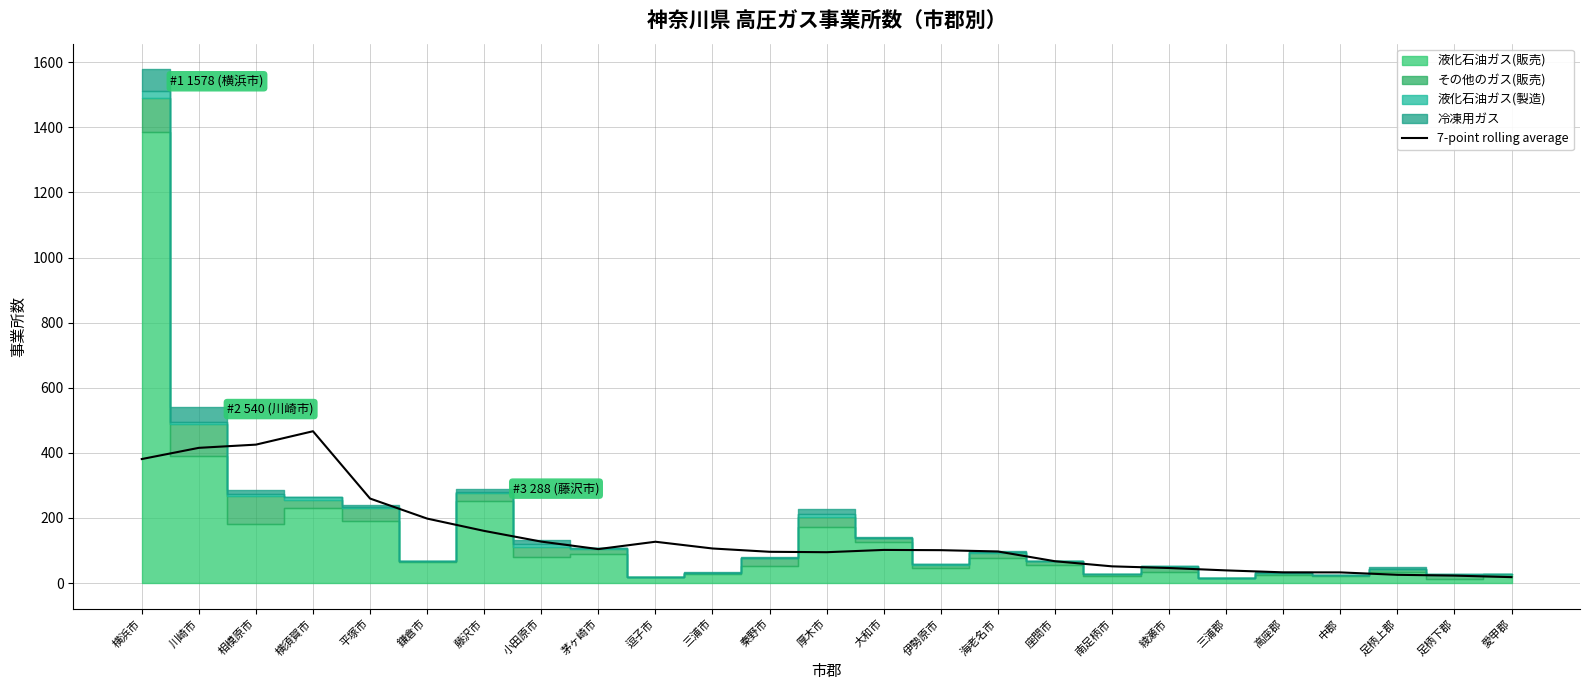

Reading left to right, list all the values displayed in this chart.

横浜市=381.0	川崎市=415.4	相模原市=425.3	横須賀市=466.4	平塚市=259.7	鎌倉市=198.1	藤沢市=160.3	小田原市=127.4	茅ヶ崎市=104.4	逗子市=127.0	三浦市=106.3	秦野市=96.1	厚木市=94.9	大和市=101.9	伊勢原市=101.1	海老名市=97.1	座間市=67.1	南足柄市=51.4	綾瀬市=46.3	三浦郡=39.0	高座郡=33.0	中郡=32.9	足柄上郡=25.4	足柄下郡=23.0	愛甲郡=18.3